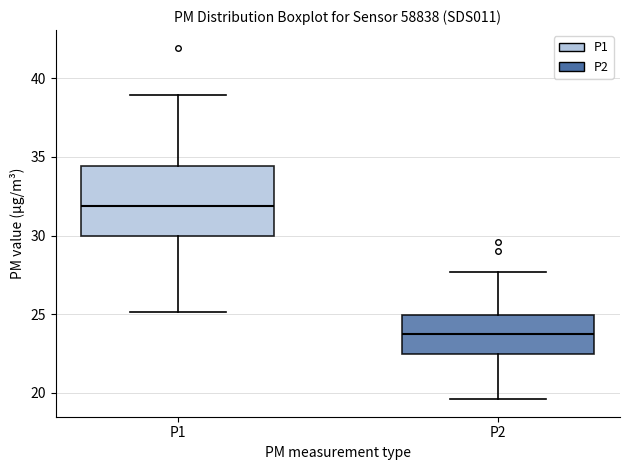

Where does the lower whisker of the box for P2 end on the y-axis? The values are not printed on the chart, so give them approximately, as read against the axis.

19.5